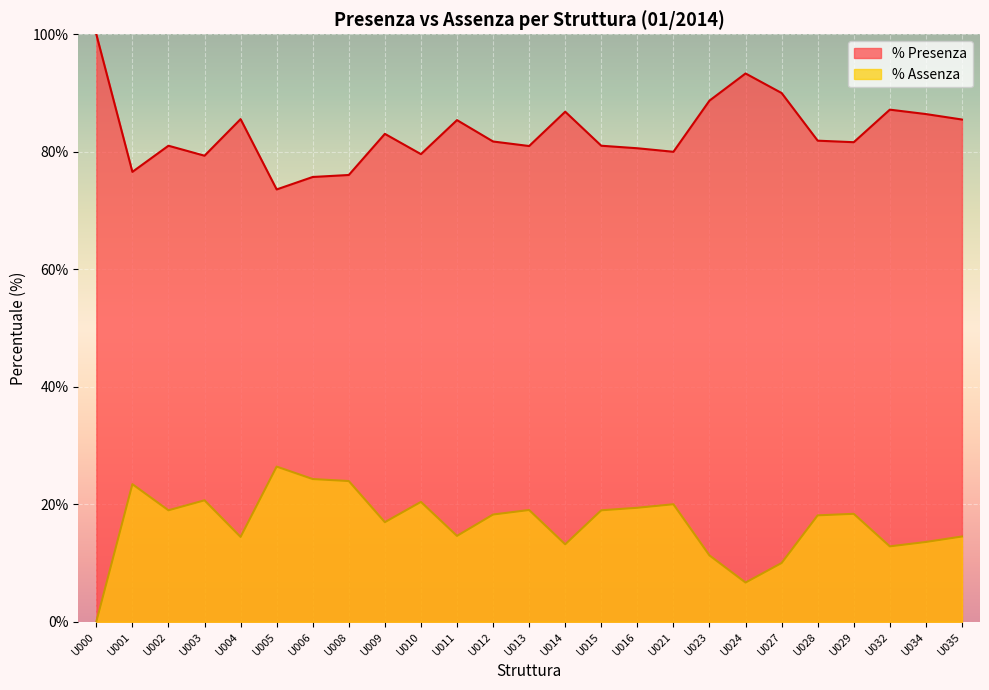

Reading left to right, extract all data points from this chart.

% Presenza: 100.0	76.6	81.0	79.3	85.6	73.6	75.7	76.0	83.0	79.6	85.4	81.8	81.0	86.8	81.0	80.6	80.0	88.7	93.3	90.0	81.9	81.6	87.2	86.4	85.5
% Assenza: 0.0	23.4	19.0	20.7	14.4	26.4	24.3	23.9	16.9	20.4	14.6	18.2	19.0	13.2	19.0	19.4	20.0	11.3	6.7	10.0	18.1	18.4	12.8	13.6	14.5